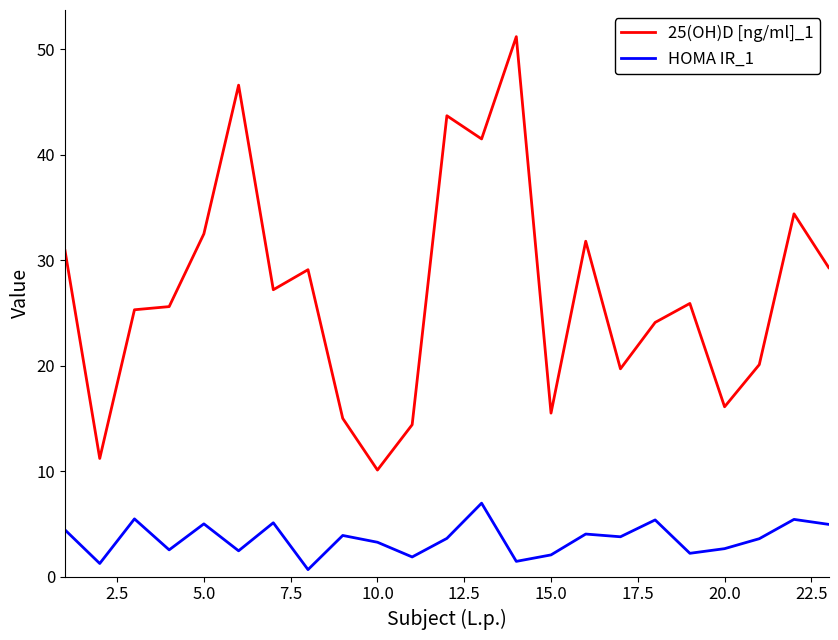

Rank the series by their average value, from lowest to highest.

HOMA IR_1, 25(OH)D [ng/ml]_1